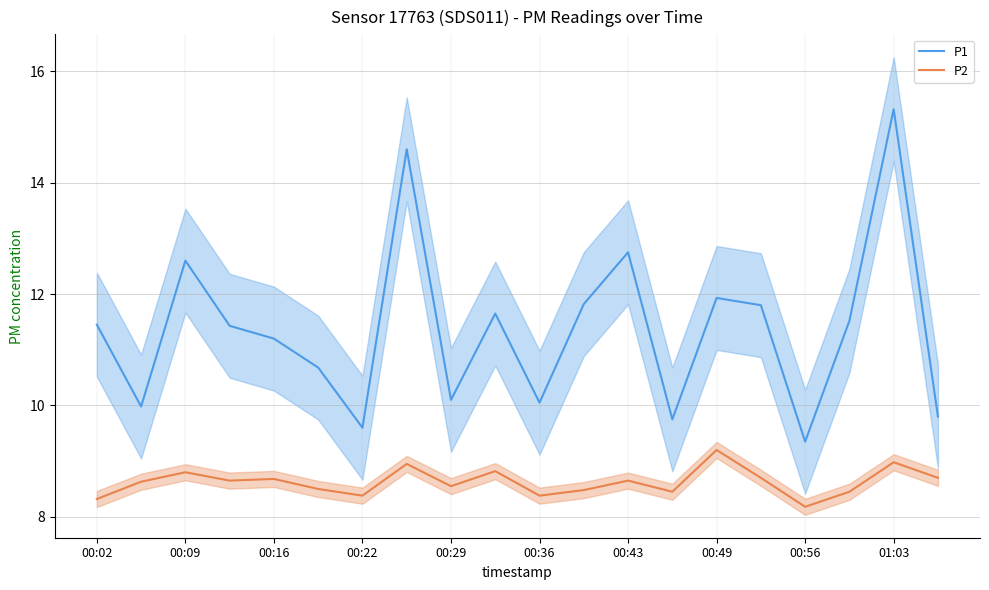

True or false: P1 and P2 intersect in this chart.

False